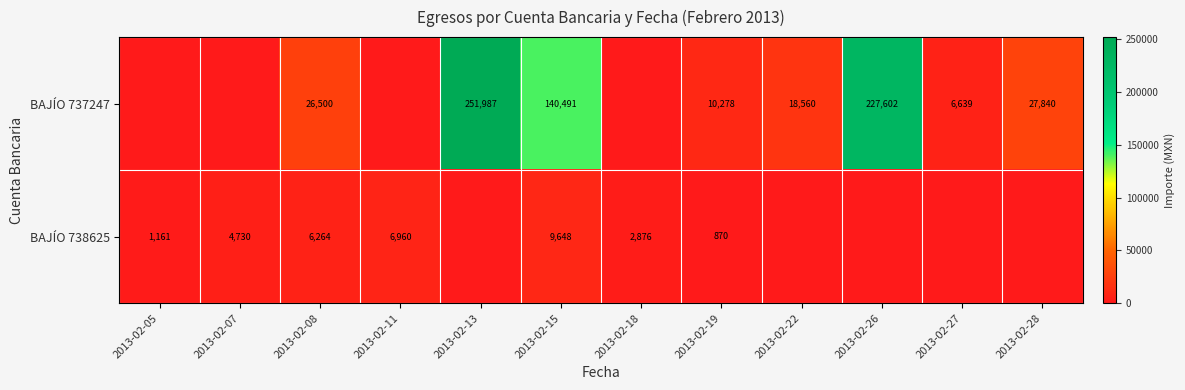

Rank the series at 2013-02-08 from lowest to highest value.

BAJÍO 738625, BAJÍO 737247